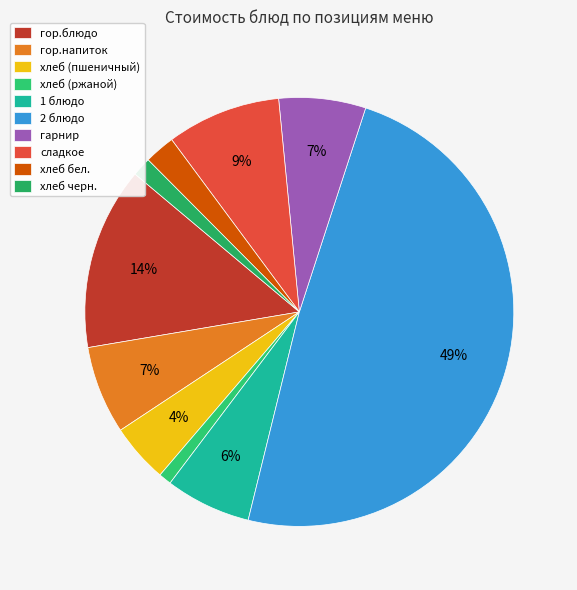

To the nearest percent, what is the difference between the 2 блюдо and хлеб (ржаной) slice percentages?

48%